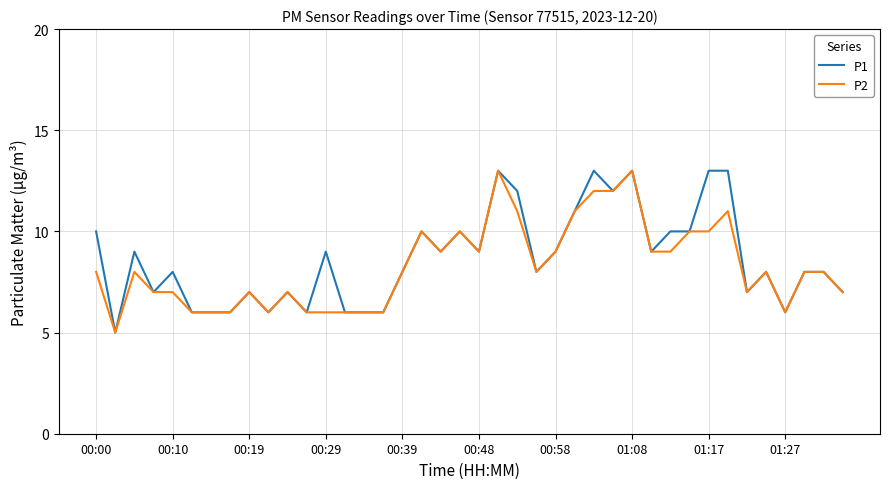

What are all the series names shown in the legend?

P1, P2